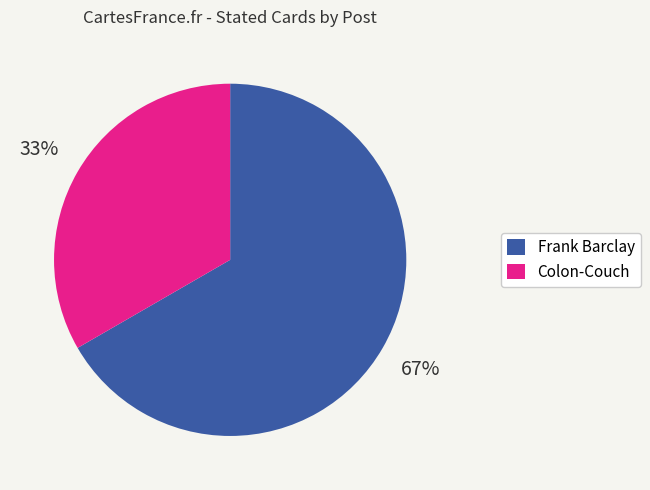

To the nearest percent, what is the combined percentage of Colon-Couch and Frank Barclay?

100%